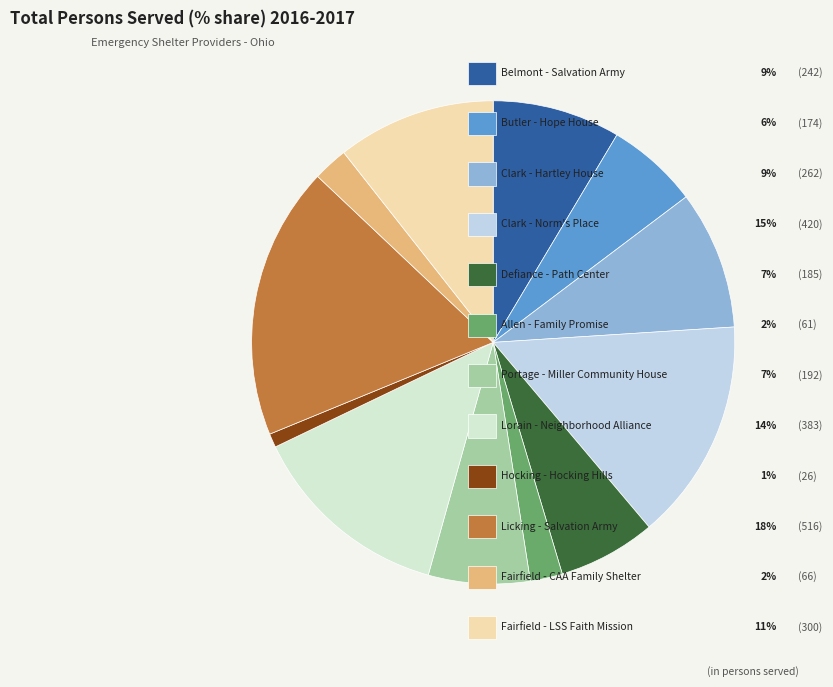

How many slices are in this pie chart?

12